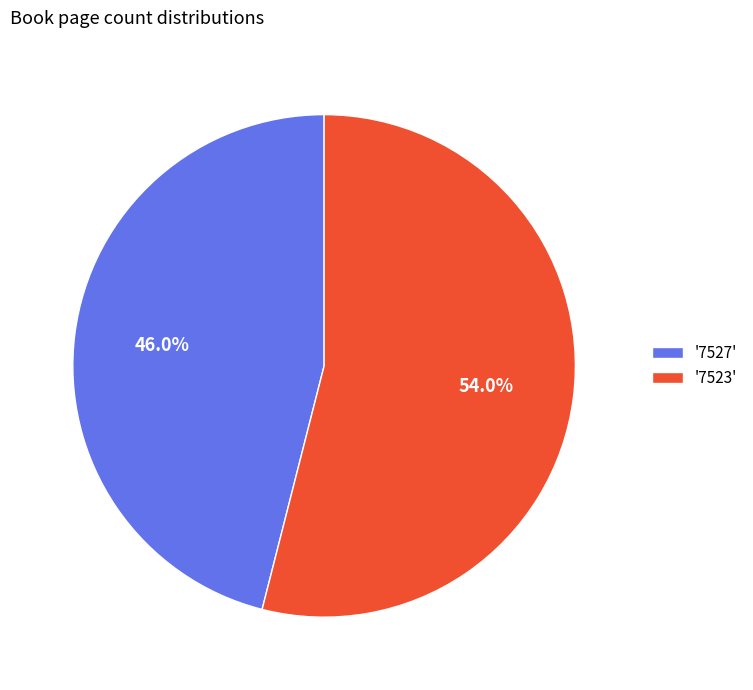

What is the largest slice in the pie chart?

'7523'